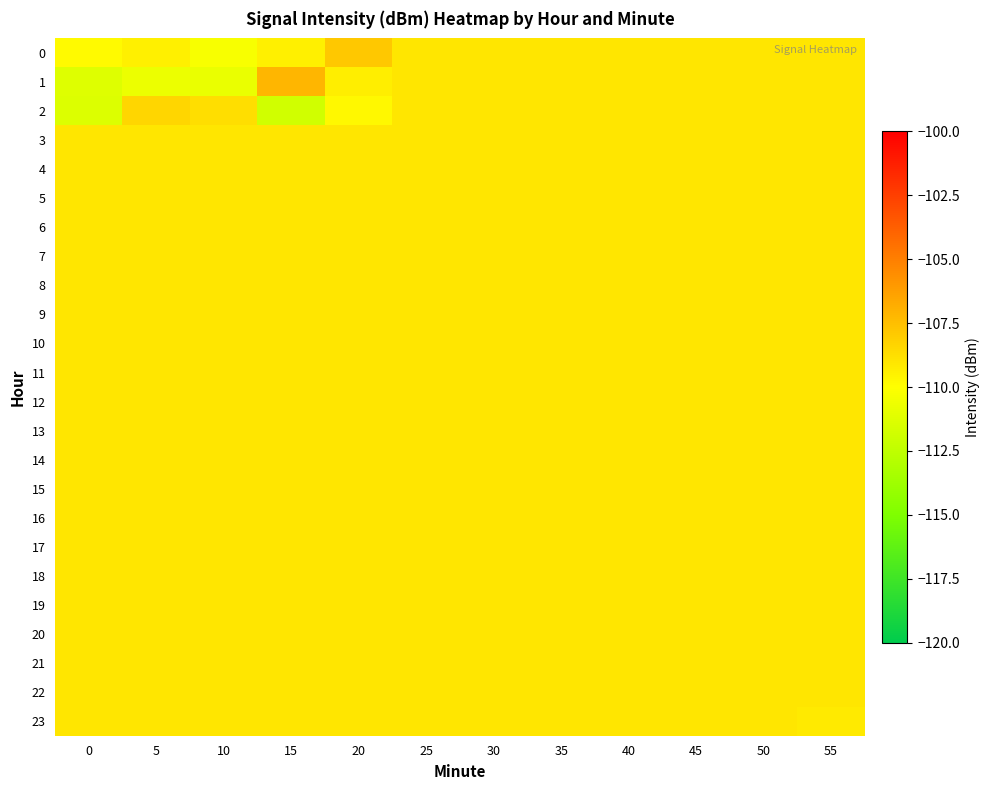

How many distinct data groups are displayed?

24